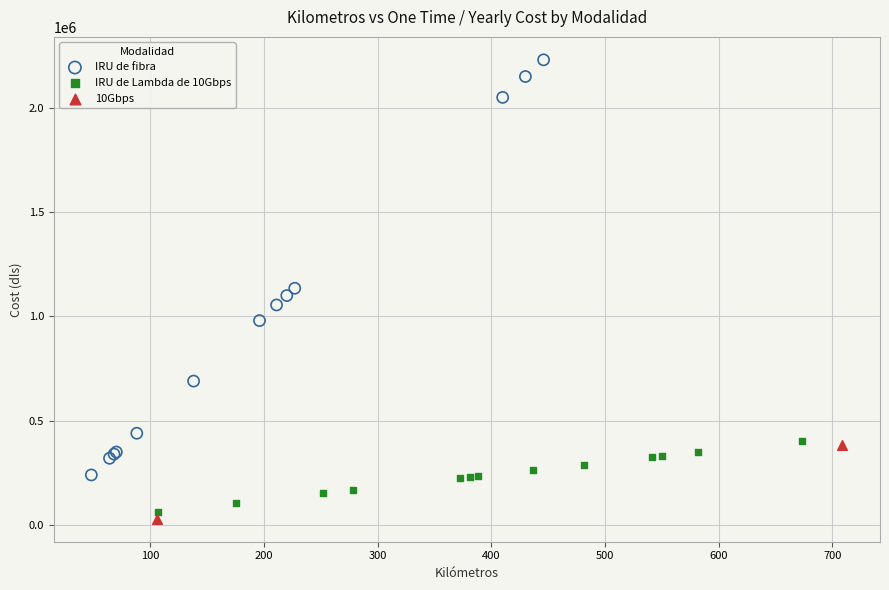

What are all the series names shown in the legend?

IRU de fibra, IRU de Lambda de 10Gbps, 10Gbps